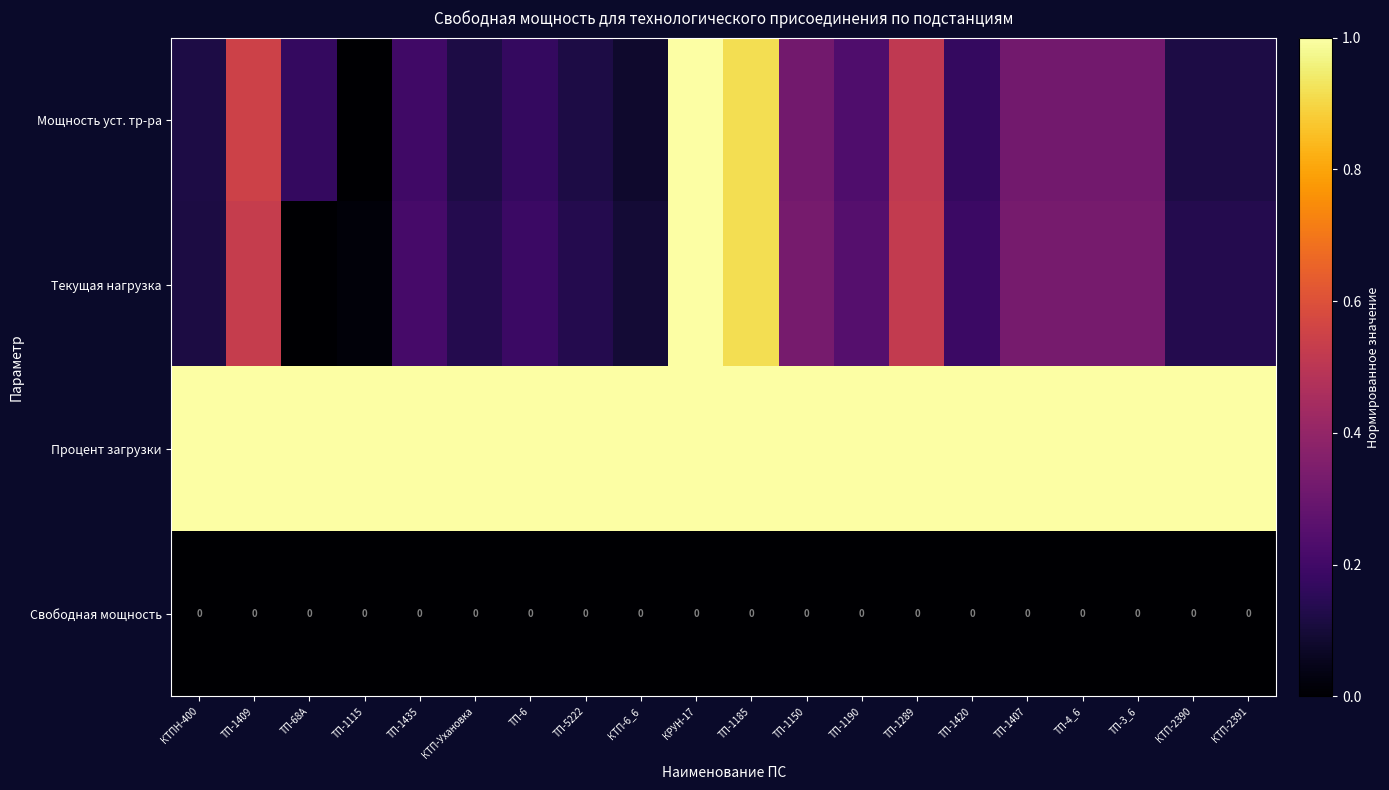

What is the total value across all series at ТП-1190?

1.5